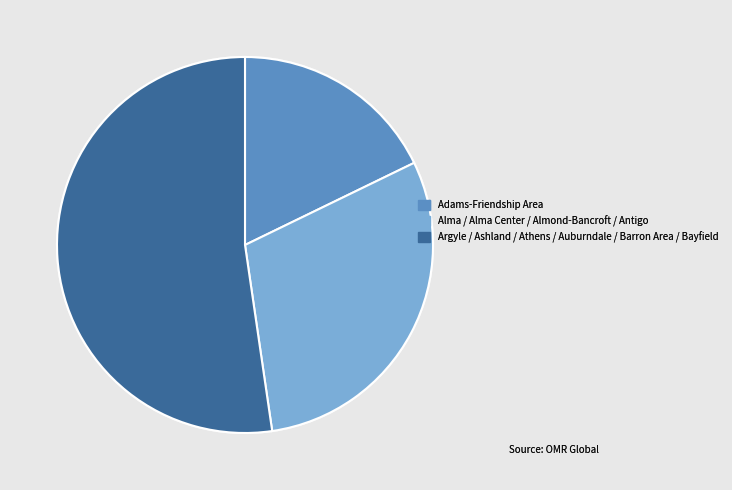

Count the number of slices in the pie.

3